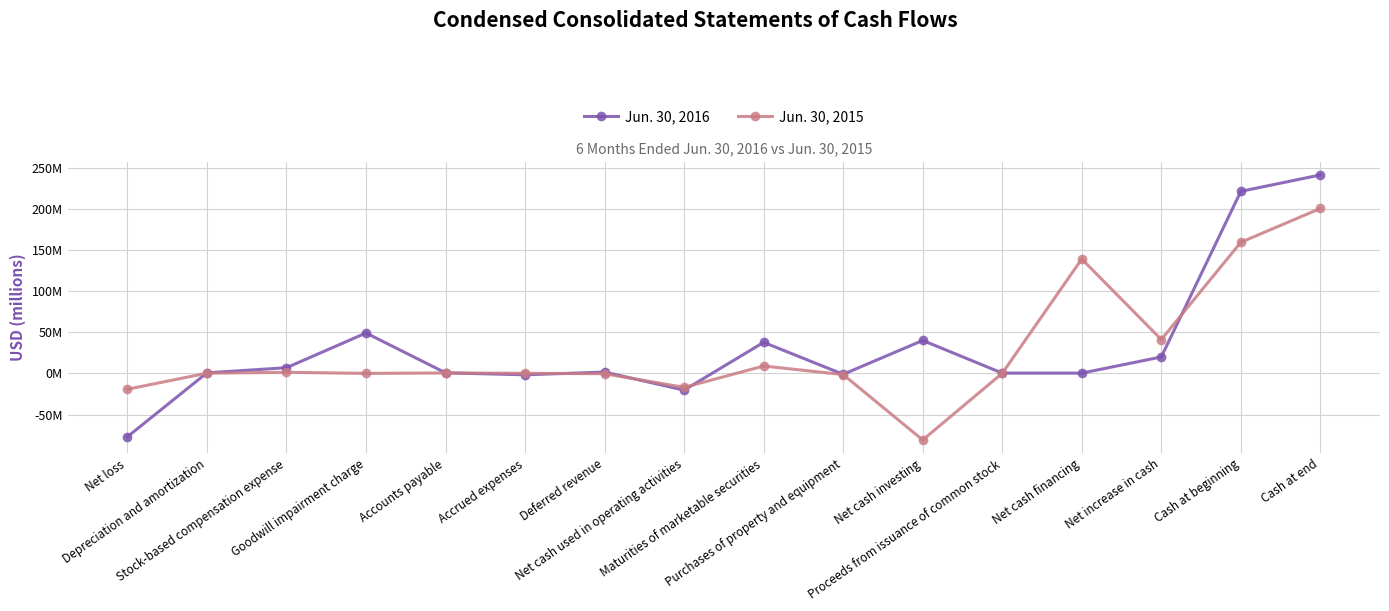

What is the sum of all Jun. 30, 2015 values?

432328000